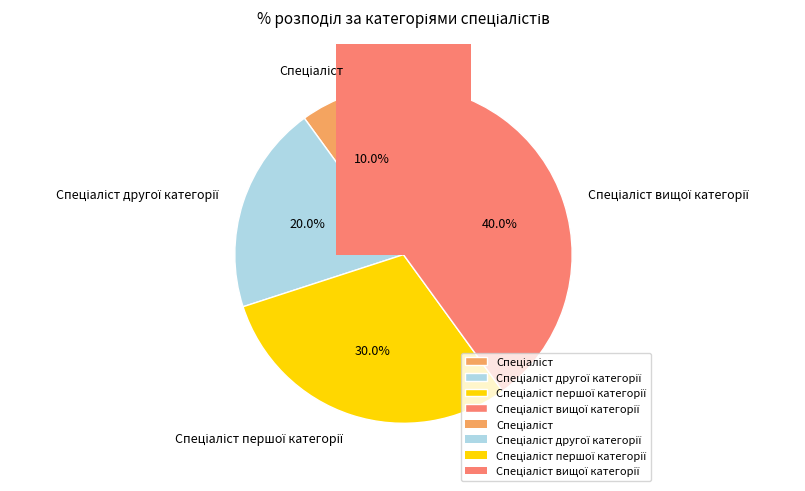

To the nearest percent, what is the difference between the largest and smallest slice percentages?

30%